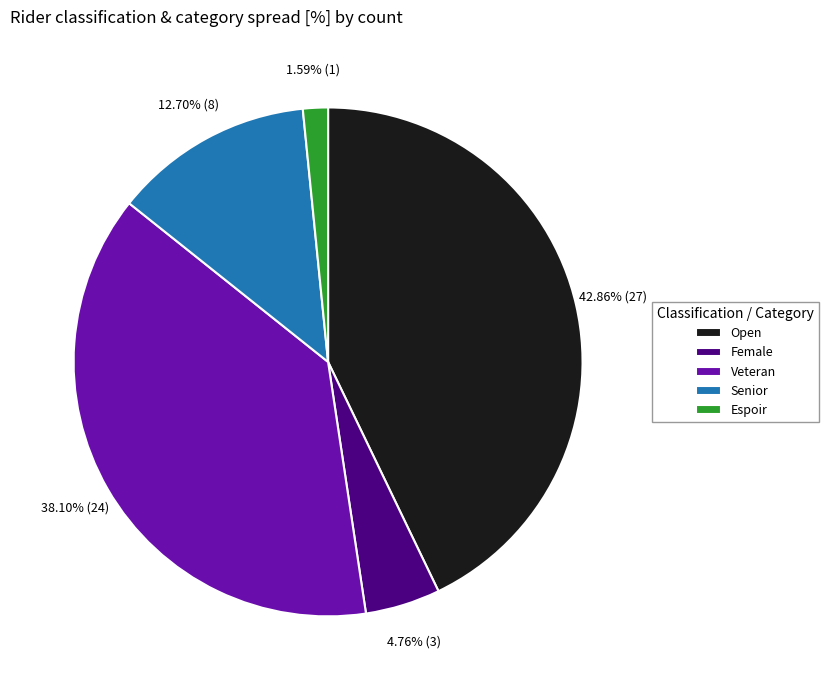

What is the smallest slice in the pie chart?

Espoir